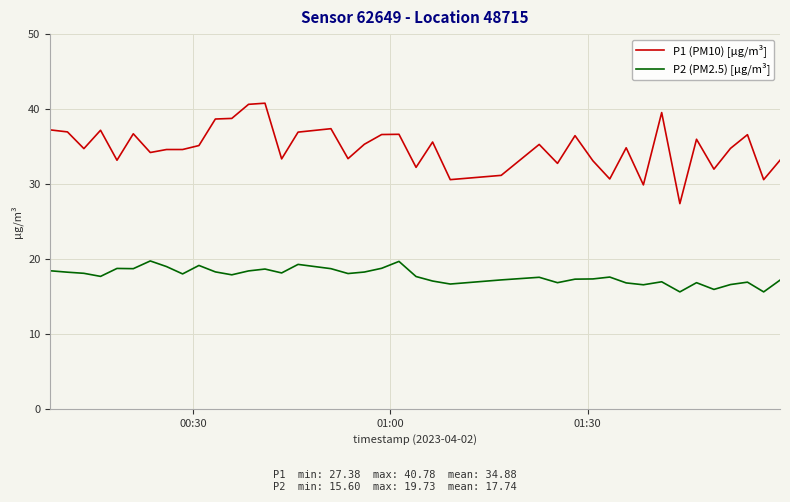

What is the highest value of the P1 (PM10) [µg/m³] series?

40.8